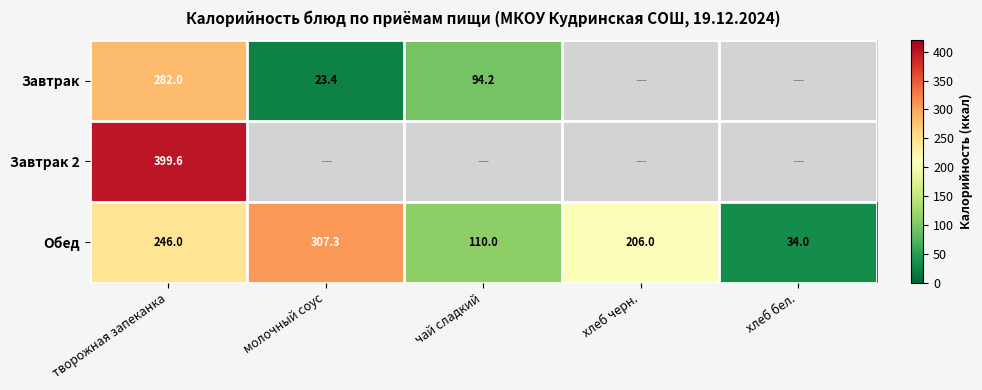

Rank the categories by Обед value from lowest to highest.

хлеб бел., чай сладкий, хлеб черн., творожная запеканка, молочный соус